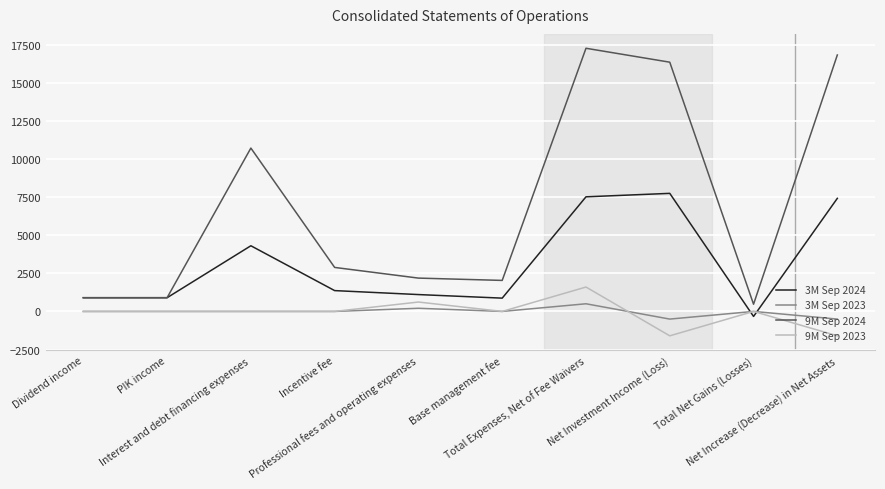

List the series in order of their peak value, lowest first.

3M Sep 2023, 9M Sep 2023, 3M Sep 2024, 9M Sep 2024